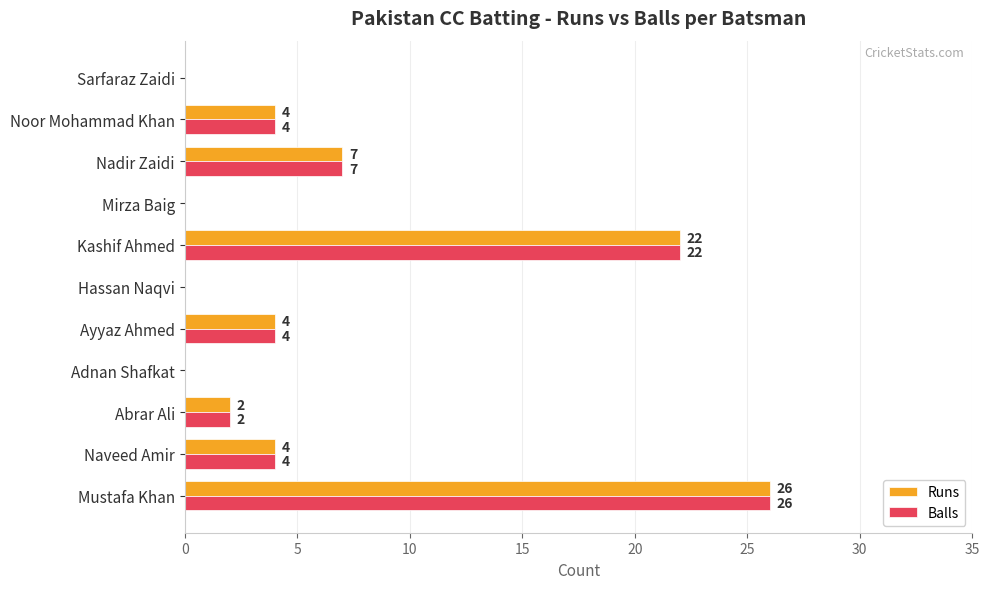

What is the sum of the Balls values at Naveed Amir and Sarfaraz Zaidi?

4